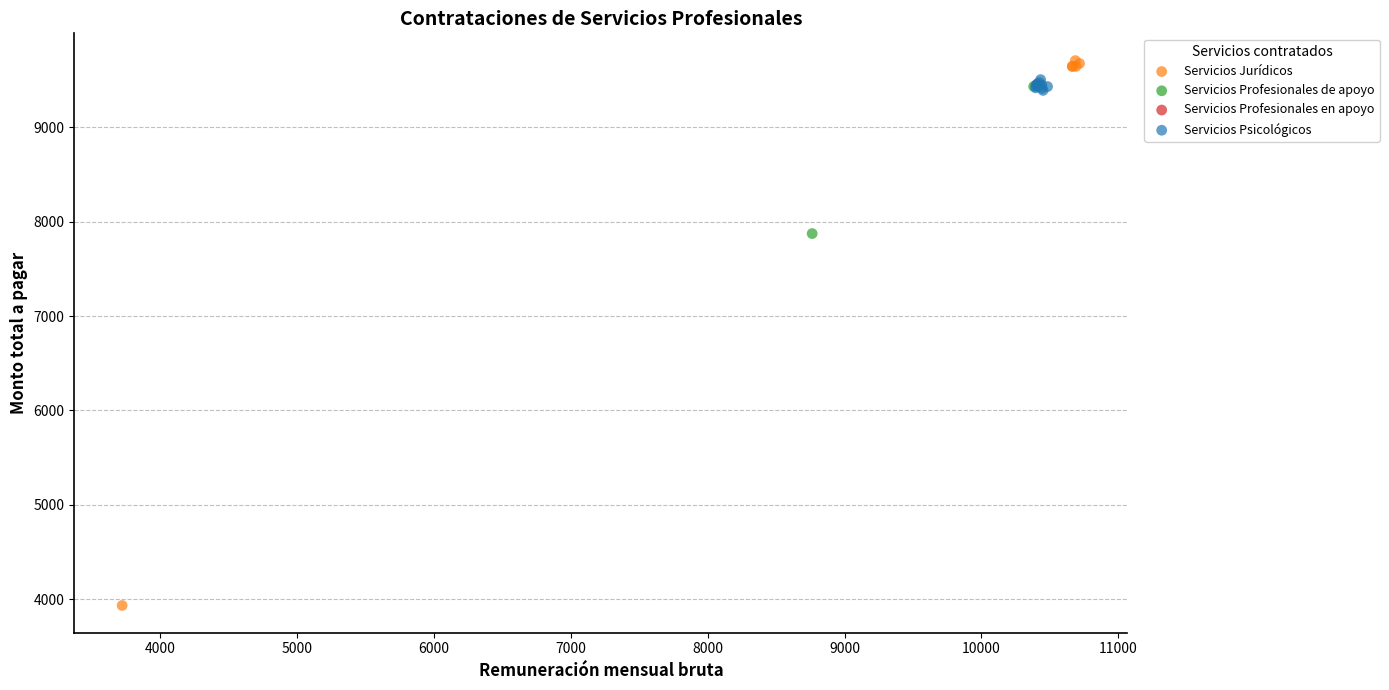

What are all the series names shown in the legend?

Servicios Jurídicos, Servicios Profesionales de apoyo, Servicios Profesionales en apoyo, Servicios Psicológicos